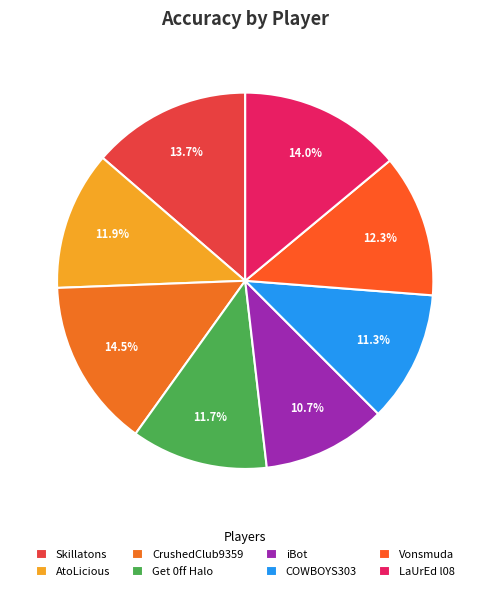

To the nearest percent, what percentage of the pie is Skillatons?

14%